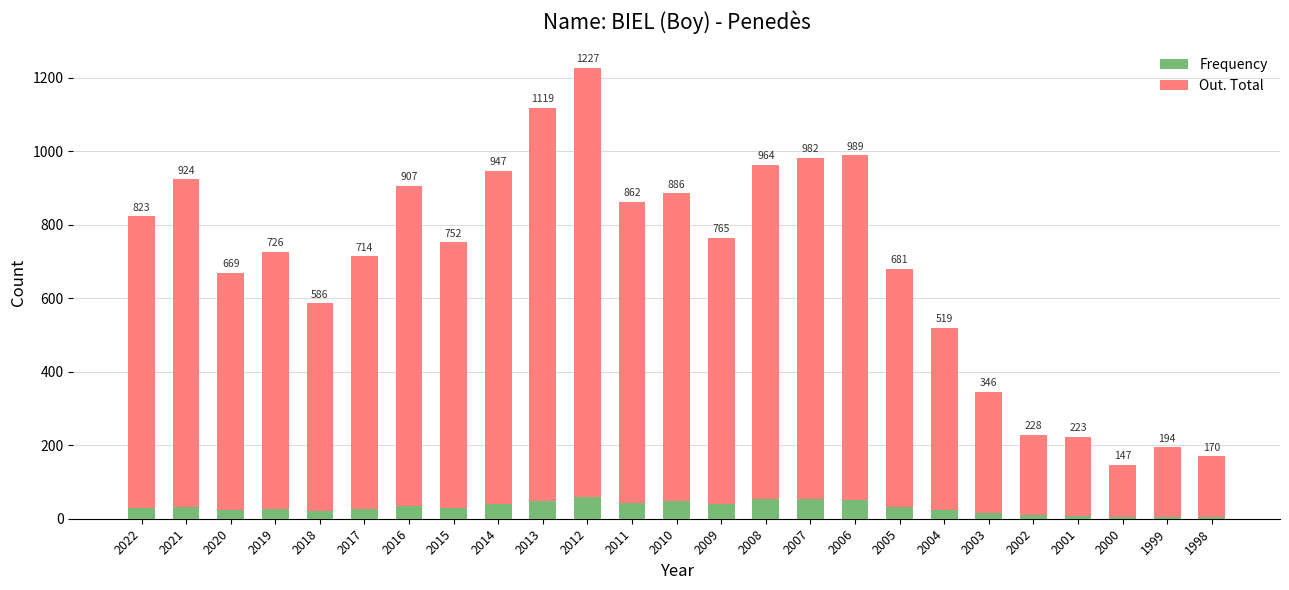

Which series changed the most between 2018 and 1998?

Out. Total